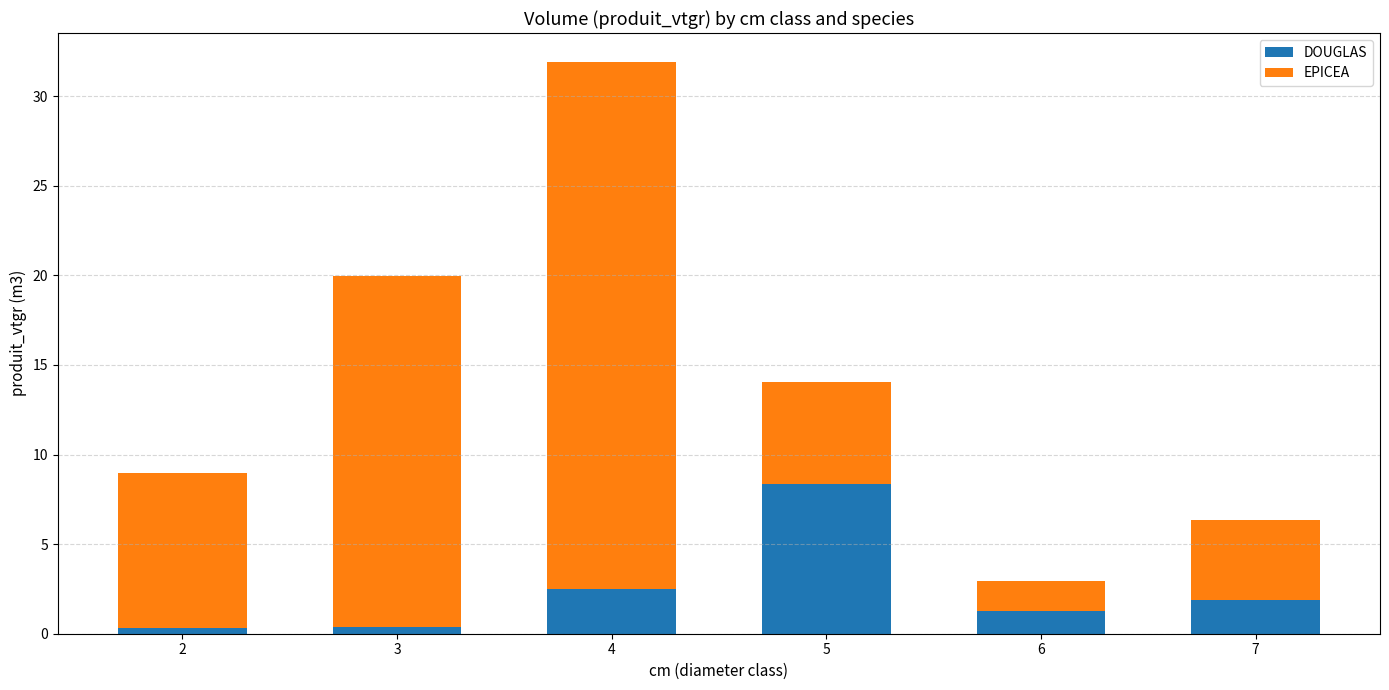

What is the sum of the DOUGLAS values at 7 and 4?

4.4